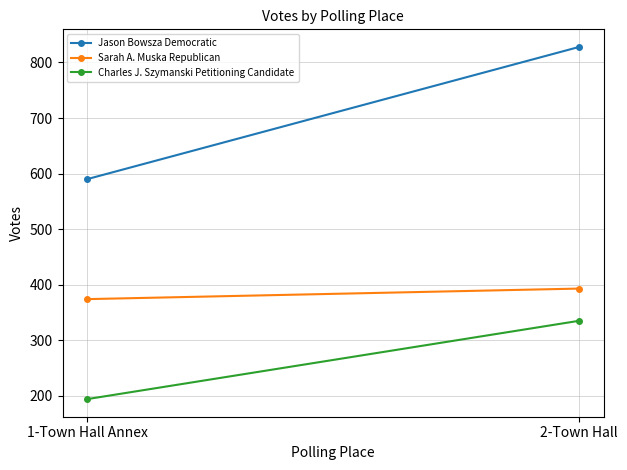

True or false: Sarah A. Muska Republican has a value of 179 at 2-Town Hall.

False